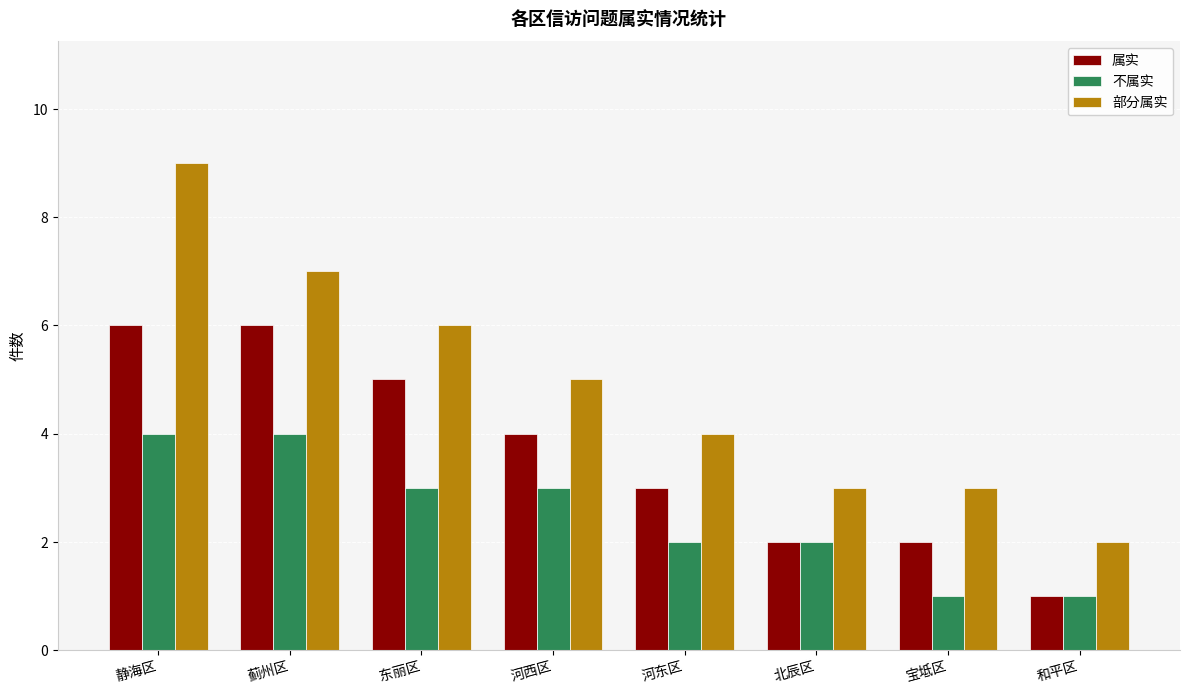

Reading left to right, transcribe all the data shown in this chart.

属实: 静海区=6	蓟州区=6	东丽区=5	河西区=4	河东区=3	北辰区=2	宝坻区=2	和平区=1
不属实: 静海区=4	蓟州区=4	东丽区=3	河西区=3	河东区=2	北辰区=2	宝坻区=1	和平区=1
部分属实: 静海区=9	蓟州区=7	东丽区=6	河西区=5	河东区=4	北辰区=3	宝坻区=3	和平区=2